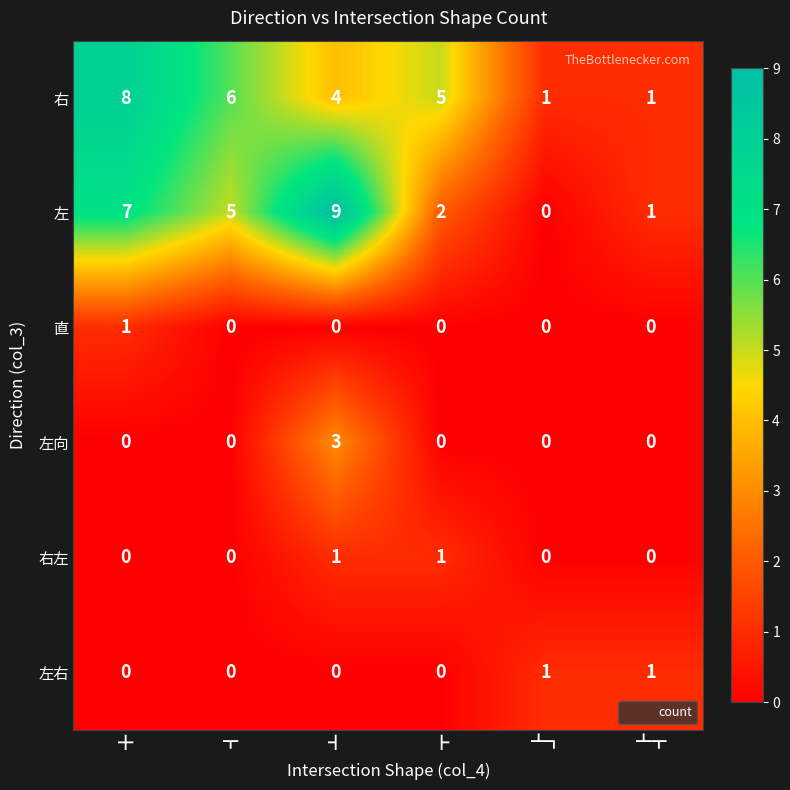

Where is 右 nearest to the value 4?

┫